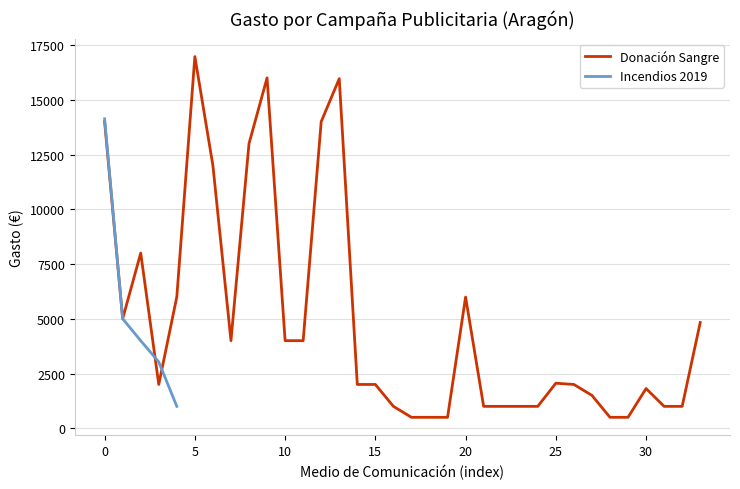

What is the minimum value for Donación Sangre?

498.5